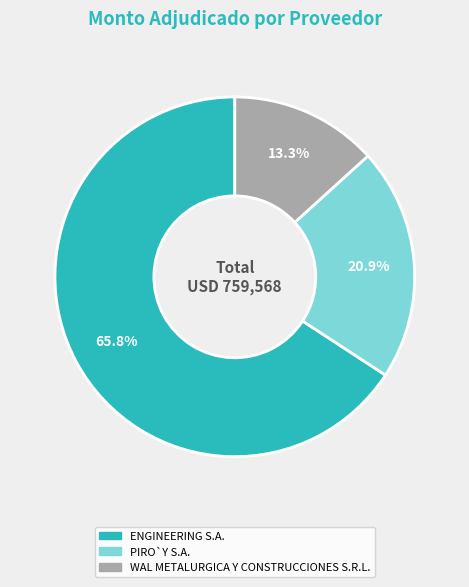

Is there any slice that represents more than half of the pie?

Yes